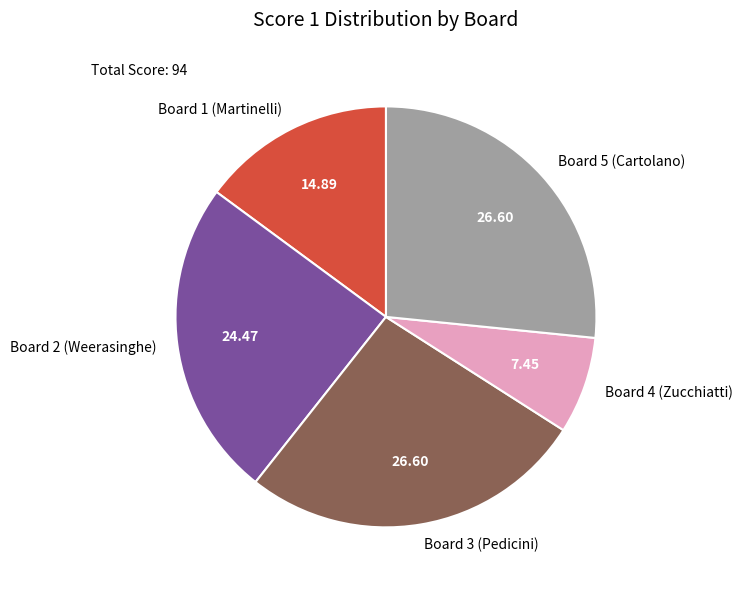

Is there a majority slice in this chart?

No